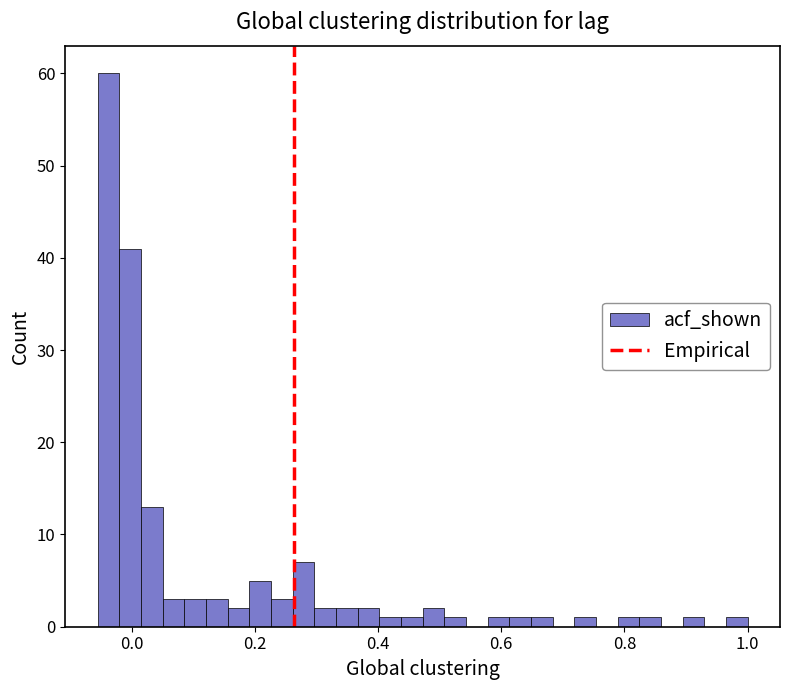

Read against the x-axis, roughly where is the centre of the tallest bar?

-0.04